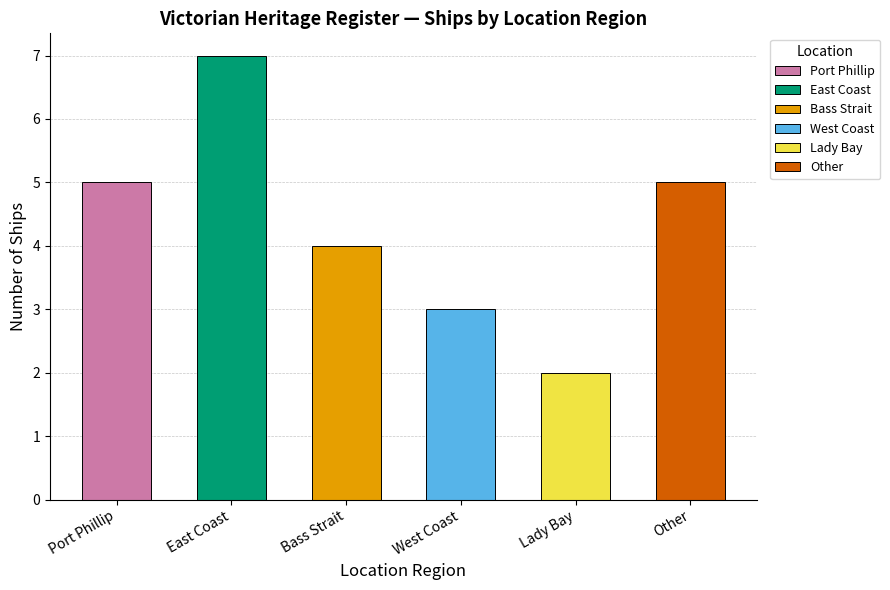

What is the difference between the second highest and second lowest values?

2